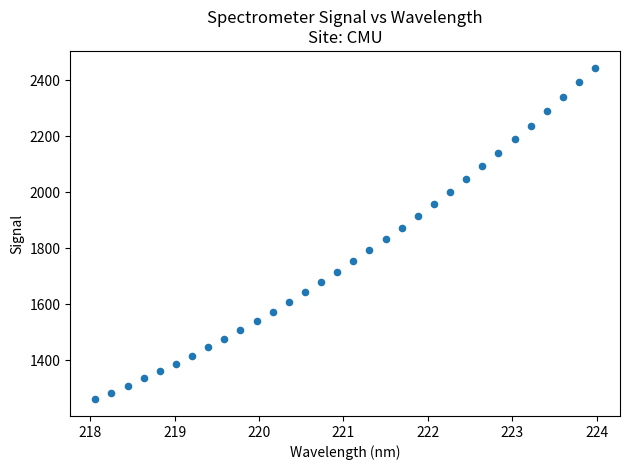

What is the range of X values (max minus min)?

5.9